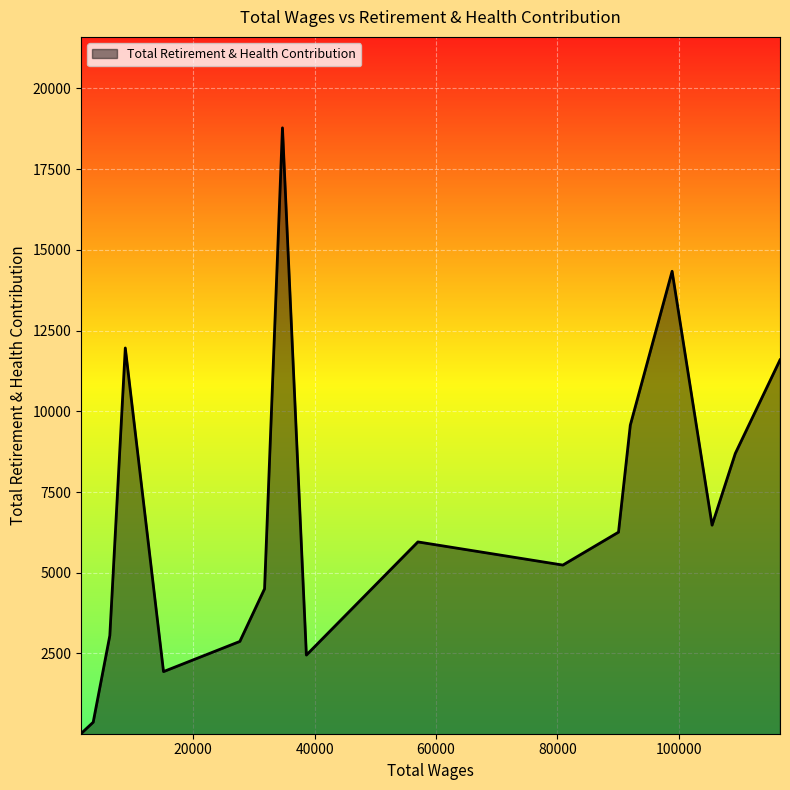

What is the difference between the maximum and minimum values?

18759